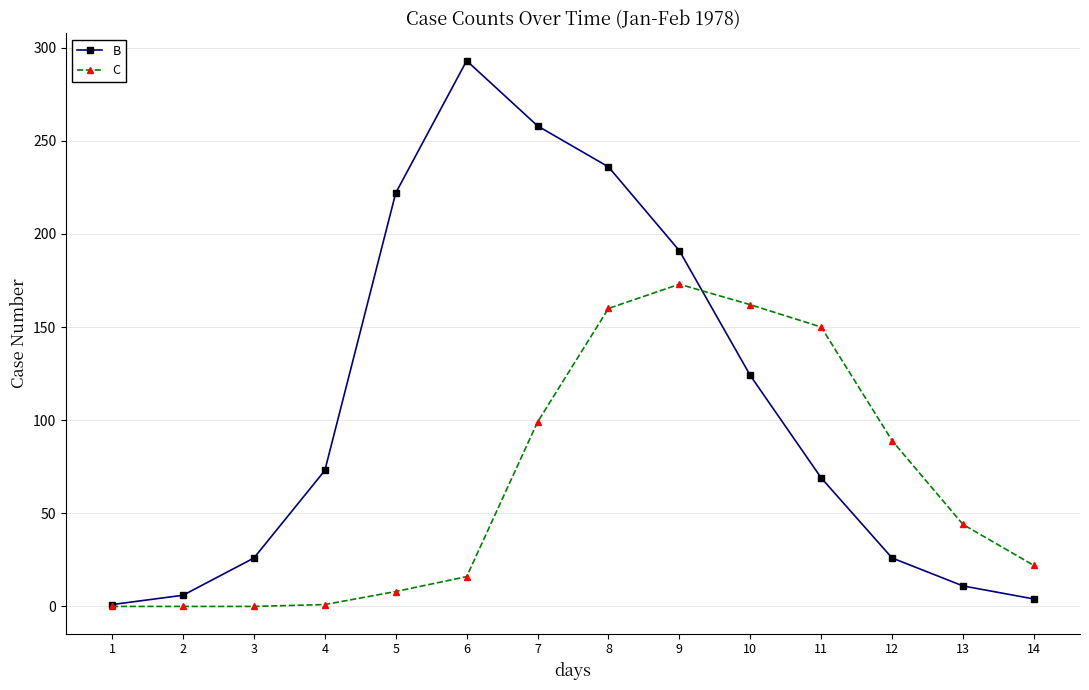

How many data points in B are less than 73?

7